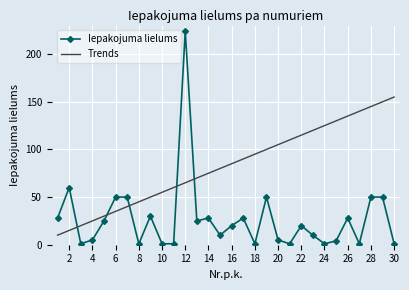

True or false: Trends has more than 2 interior local peaks.

False